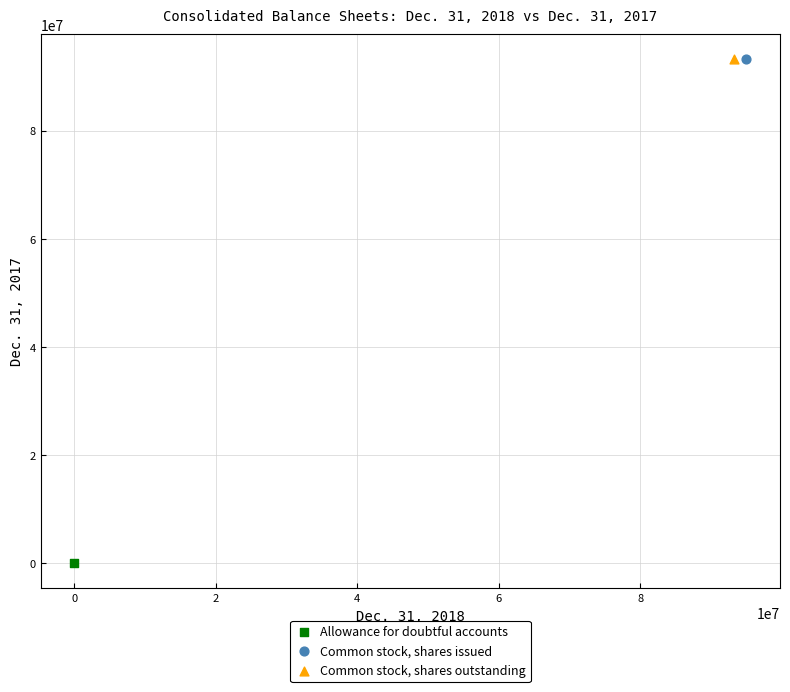

Which series reaches the minimum Y coordinate?

Allowance for doubtful accounts